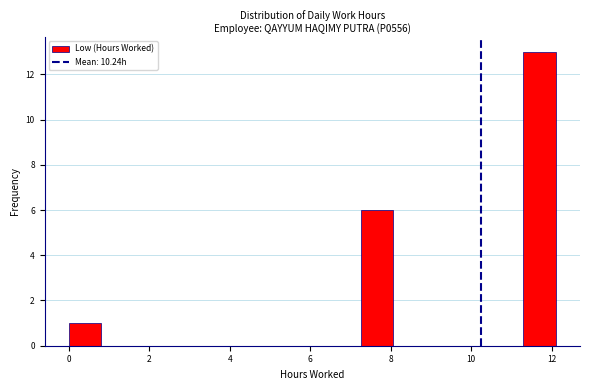

Over which range of the x-axis is the bar tallest?

11.2 to 12.2